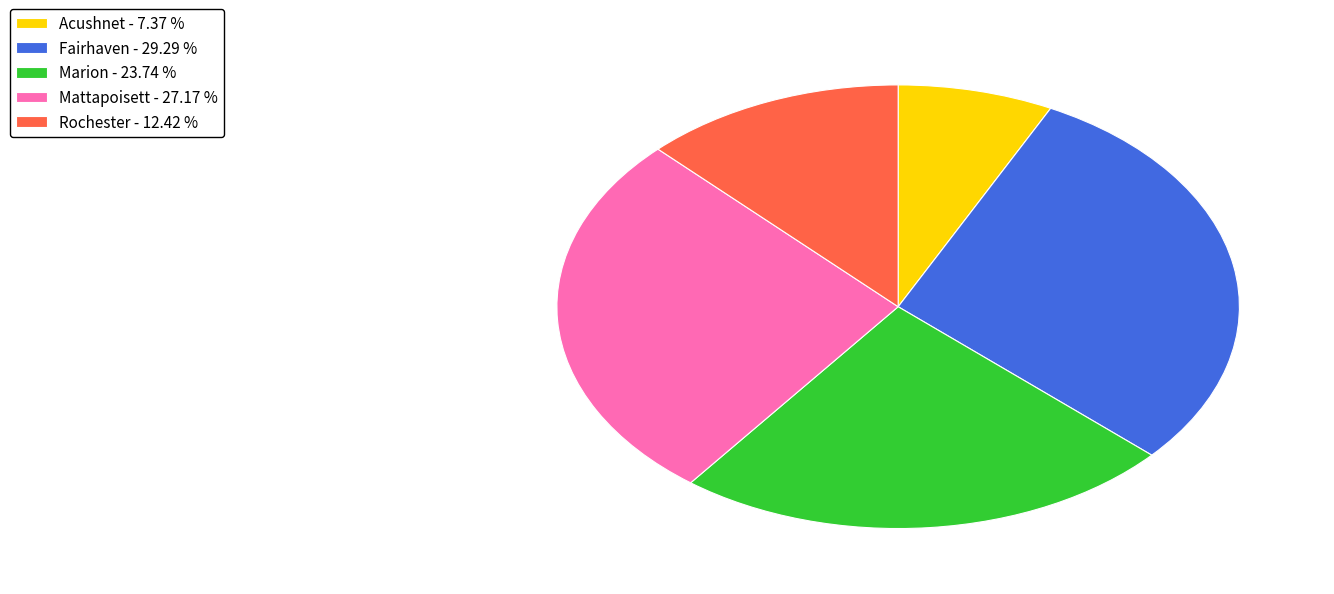

Combined, do Marion - 23.74 % and Mattapoisett - 27.17 % account for over 50%?

Yes